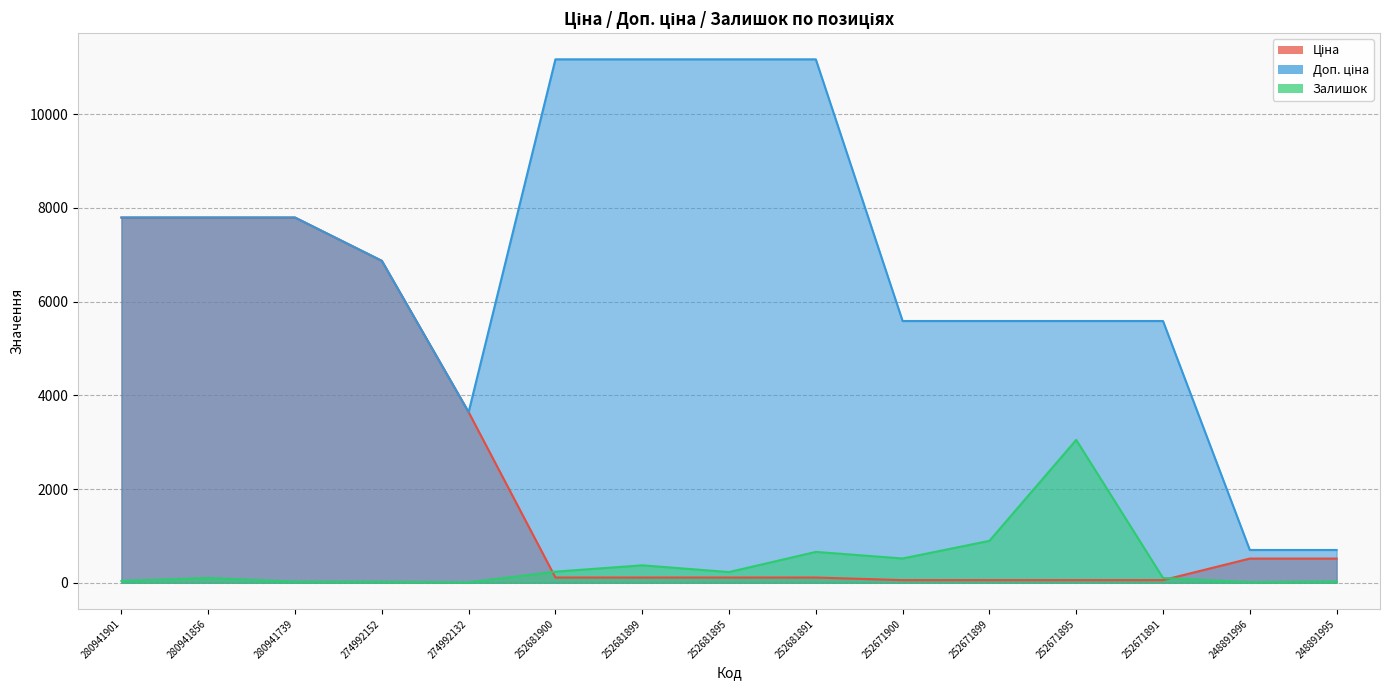

Rank the series by their average value, from highest to lowest.

Доп. ціна, Ціна, Залишок